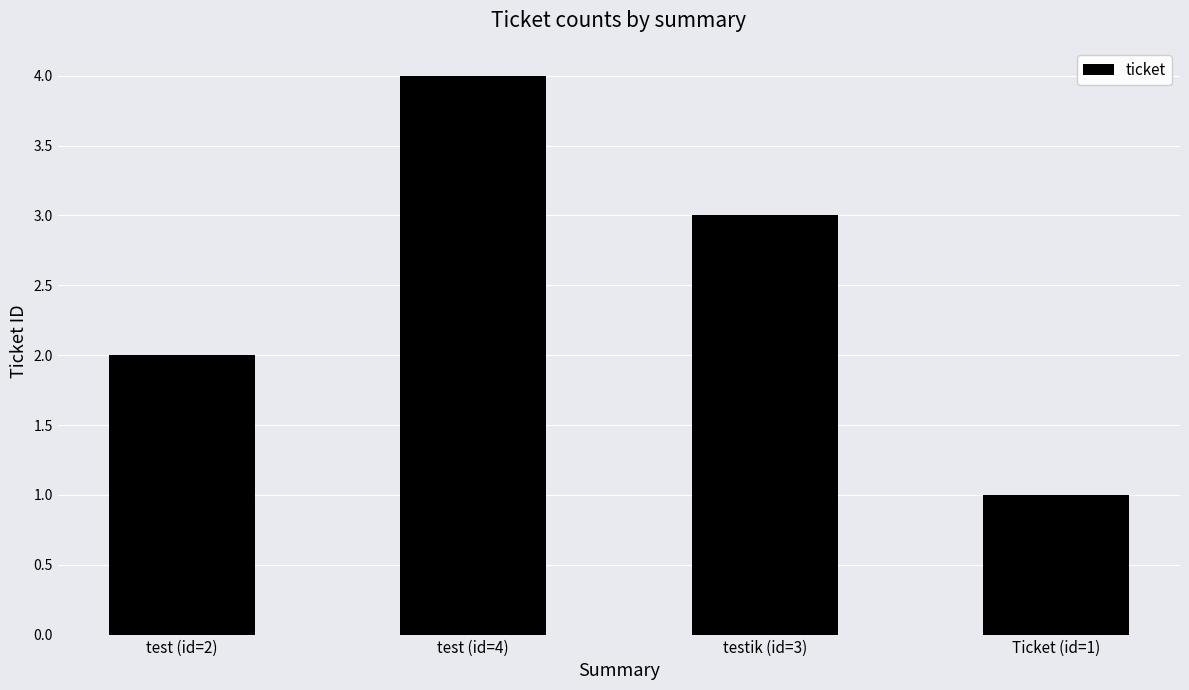

What is the ratio of the value at test (id=2) to the value at test (id=4)?

0.5